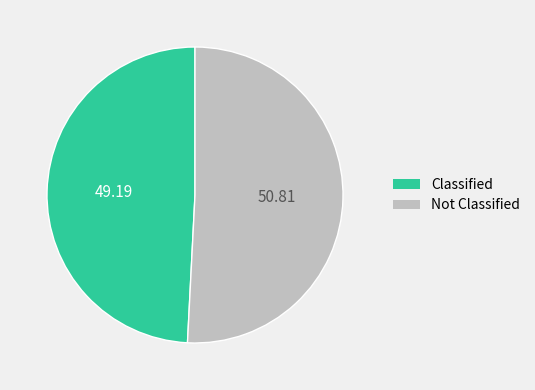

Is there a majority slice in this chart?

Yes